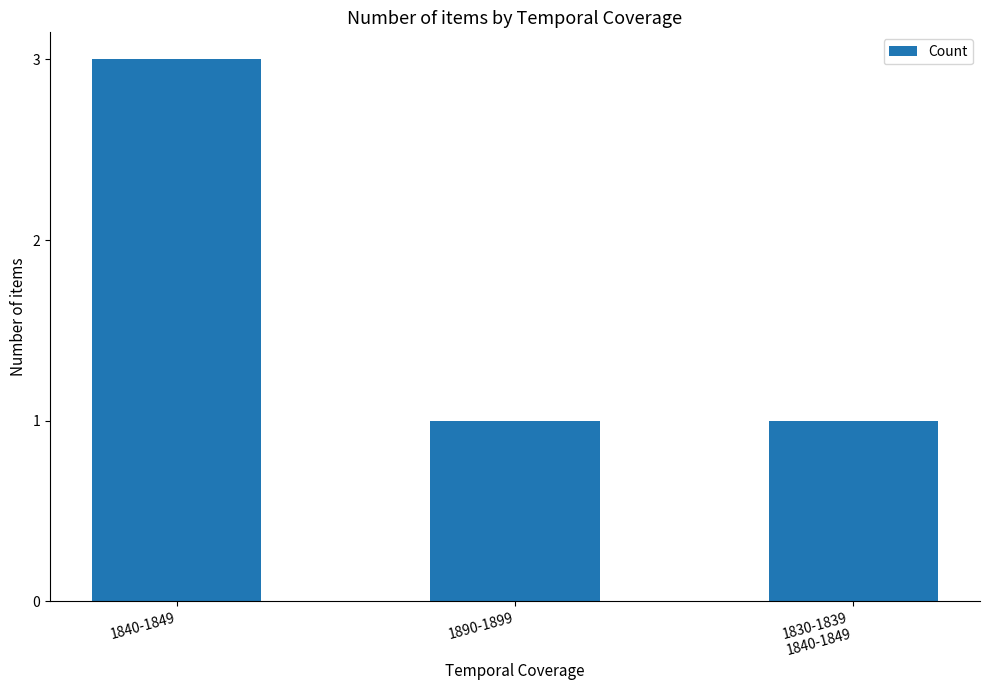

How many categories are shown in the chart?

3